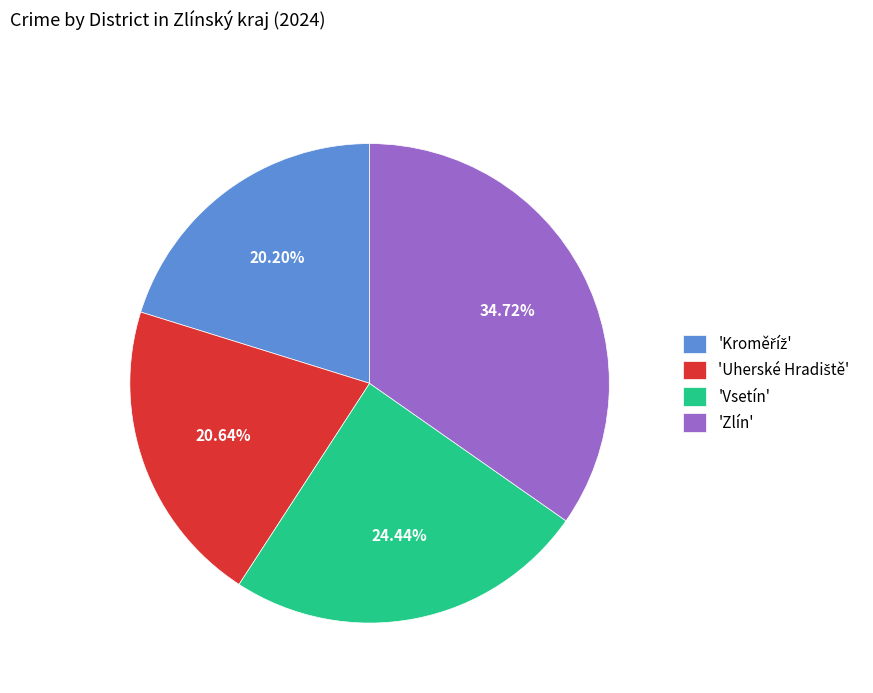

What is the largest slice in the pie chart?

'Zlín'